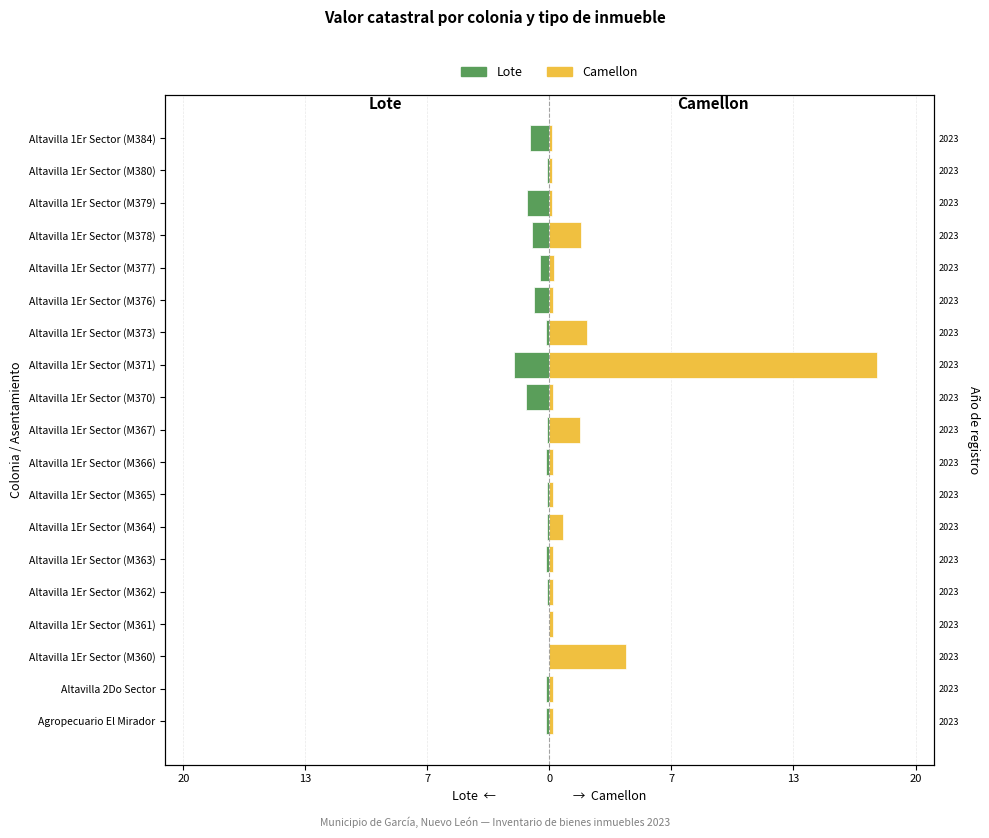

What is the spread (max minus min) of values at Altavilla 1Er Sector (M361)?

0.2